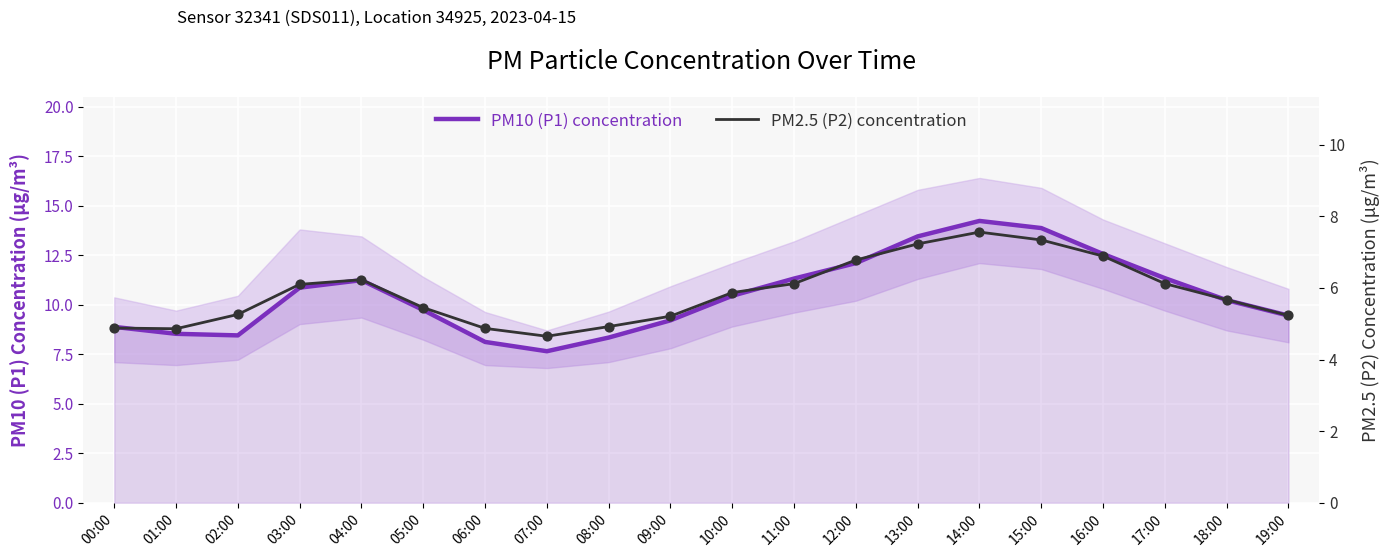

Is the value of PM2.5 (P2) concentration at 01:00 greater than the value of PM10 (P1) concentration at 10:00?

No